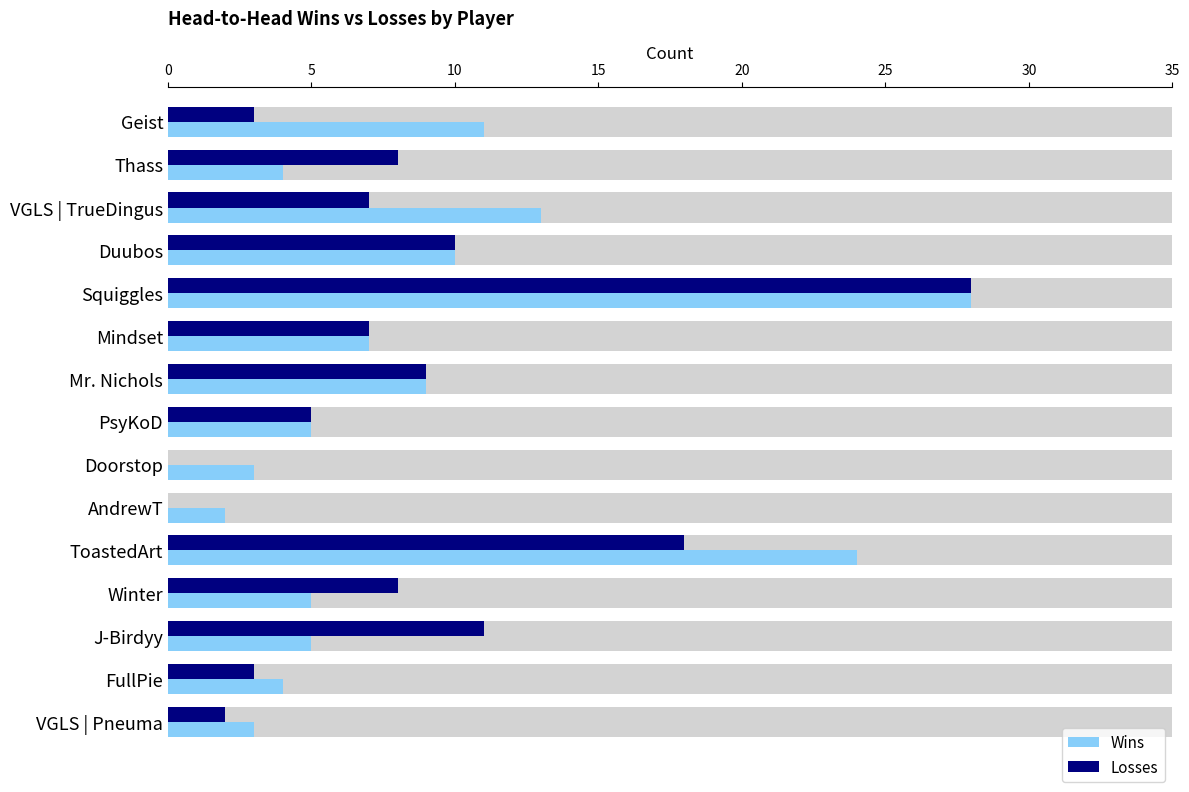

Rank the series by their maximum value, from highest to lowest.

Wins, Losses